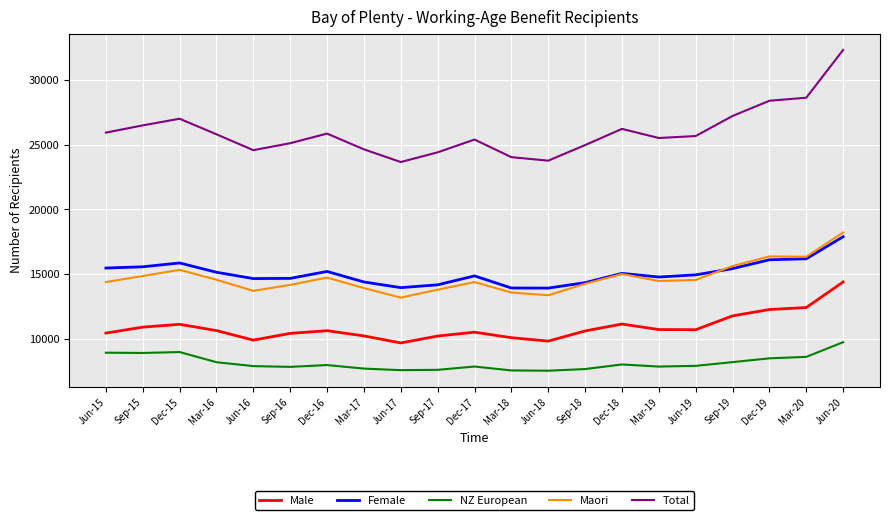

Which series has the largest total across all categories?

Total